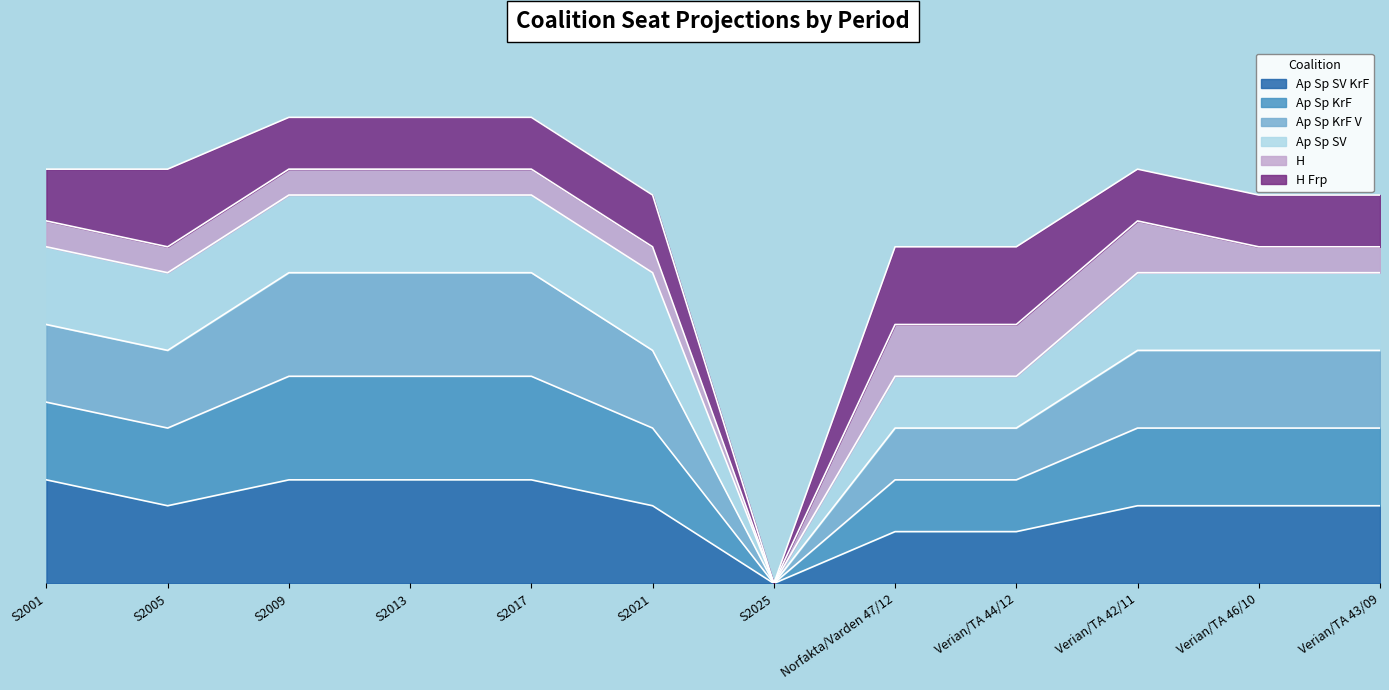

Does the chart display data point markers on the line(s)?

No